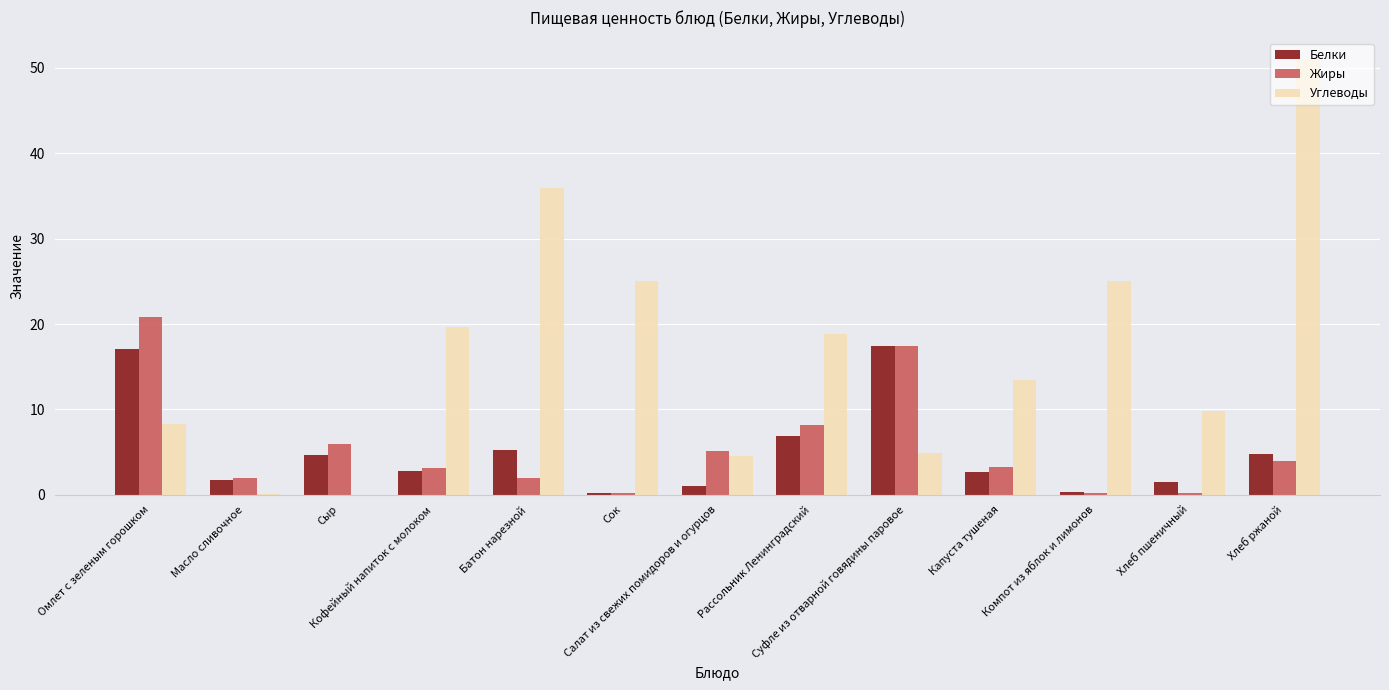

Which series has the largest total across all categories?

Углеводы